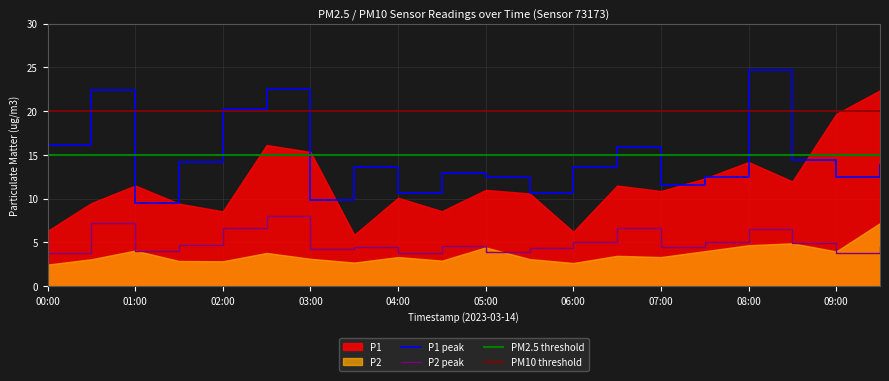

What position from the left is 00:00?

1